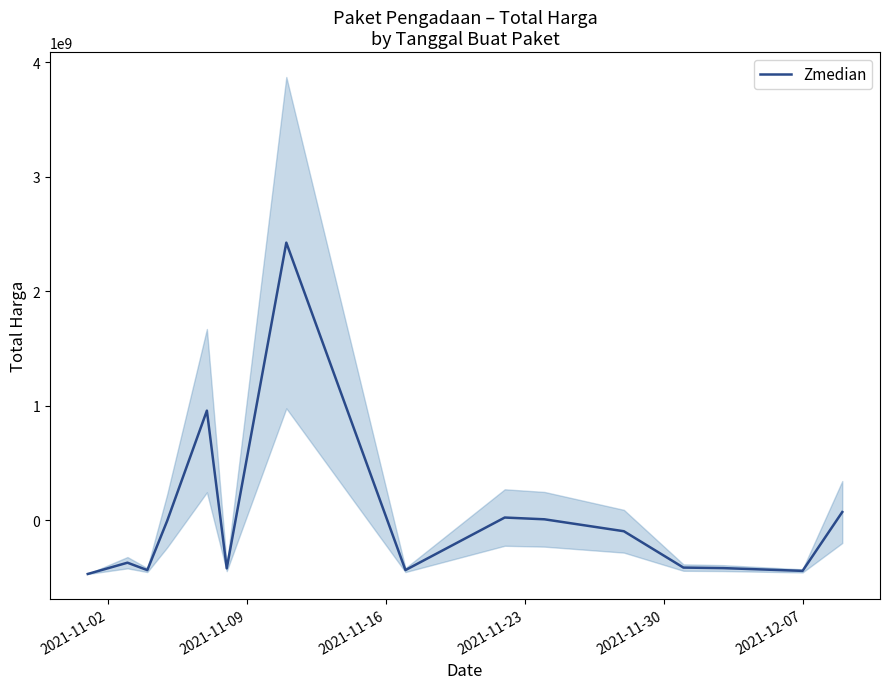

Reading left to right, list all the values displayed in this chart.

-467623800.7	-369184830.7	-433957400.7	-3955300.7	957910499.3	-418227360.7	2424164599.3	-433665400.7	25042599.3	9642599.3	-94553400.7	-411804600.7	-416356400.7	-440545400.7	73113599.3